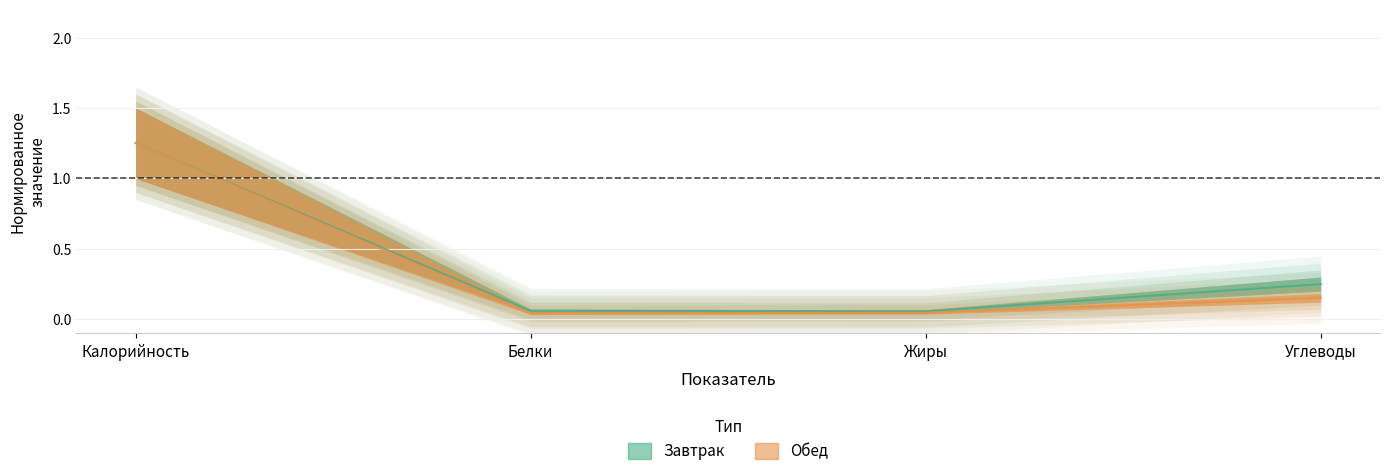

The Завтрак series shows 0.4 at Углеводы. True or false?

False